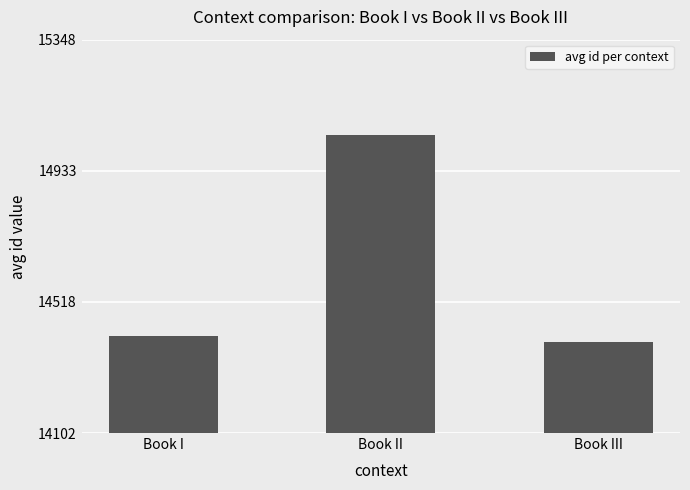

The value at Book I is 14409.7. True or false?

True